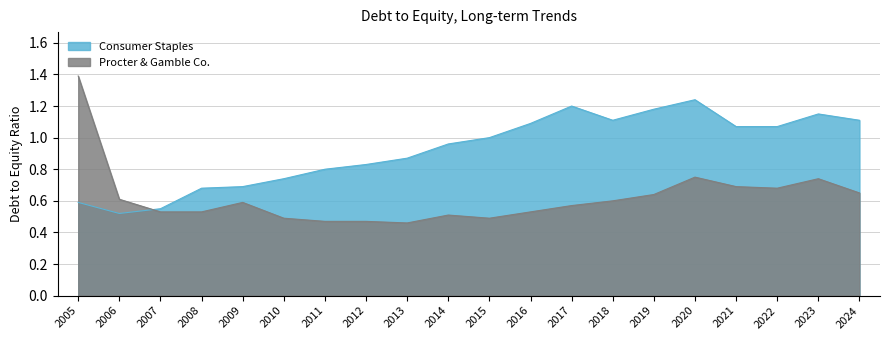

Which series ends up on top after the final intersection of Procter & Gamble Co. and Consumer Staples?

Consumer Staples